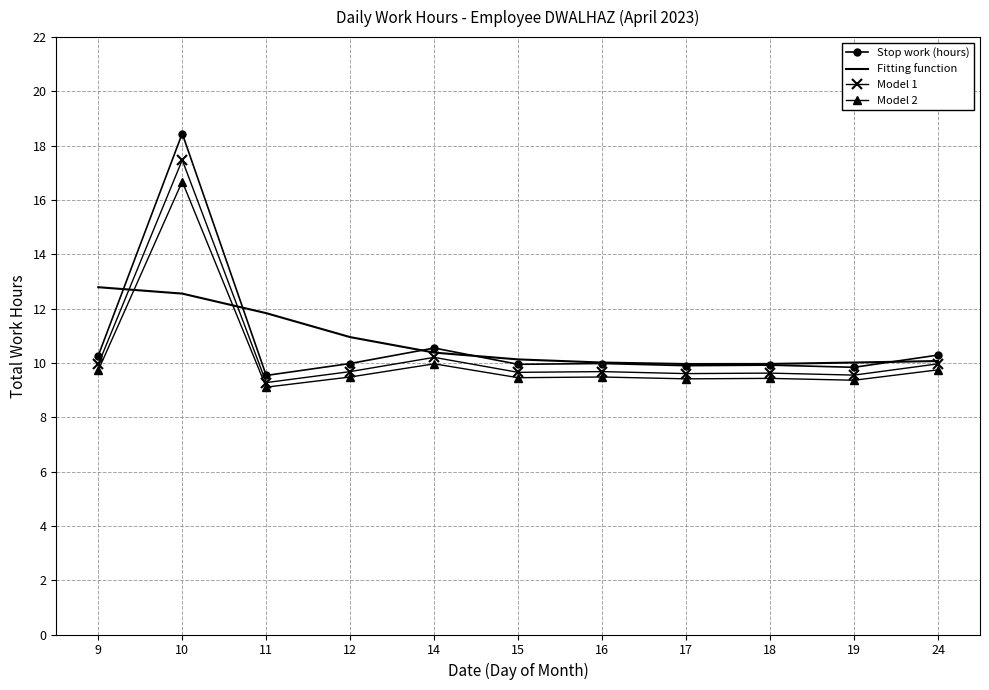

True or false: Model 2 and Stop work (hours) intersect in this chart.

False